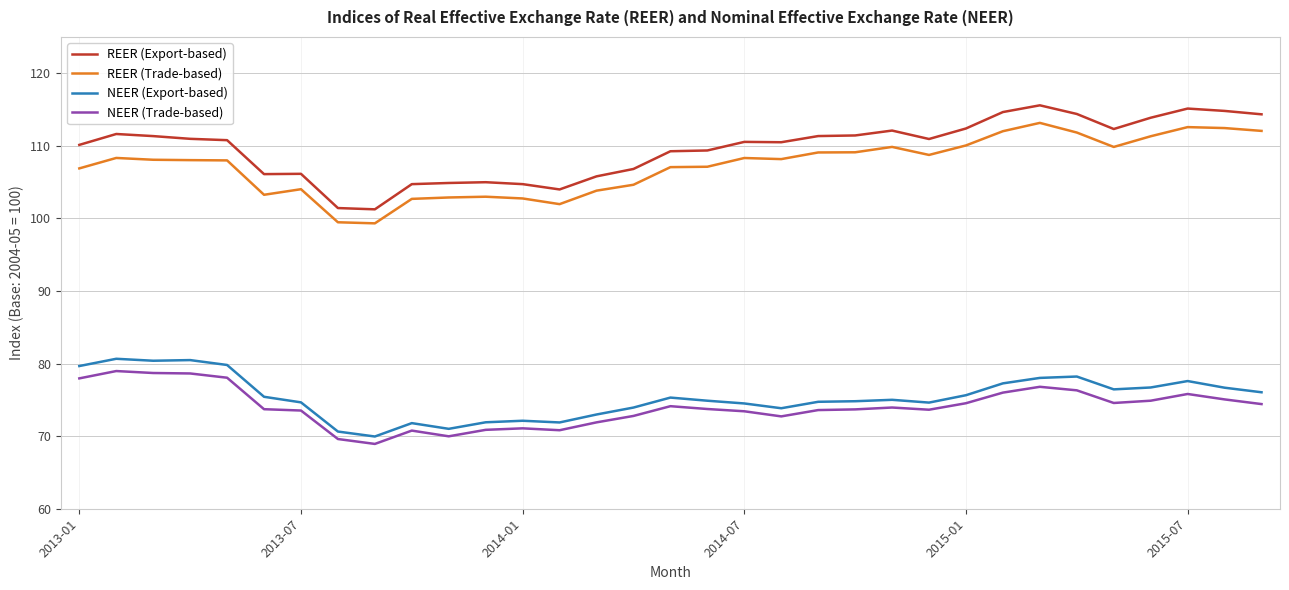

Which series has the widest spread of values?

REER (Export-based)